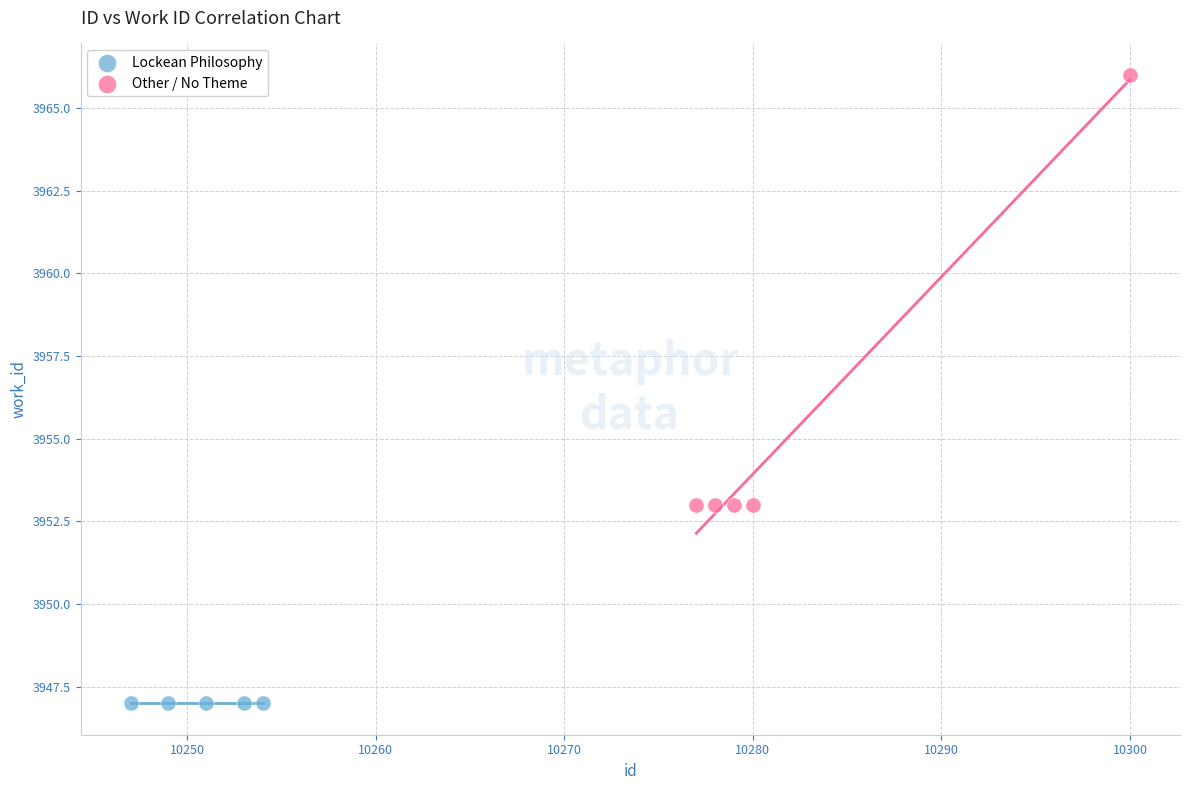

What are all the series names shown in the legend?

Lockean Philosophy, Other / No Theme